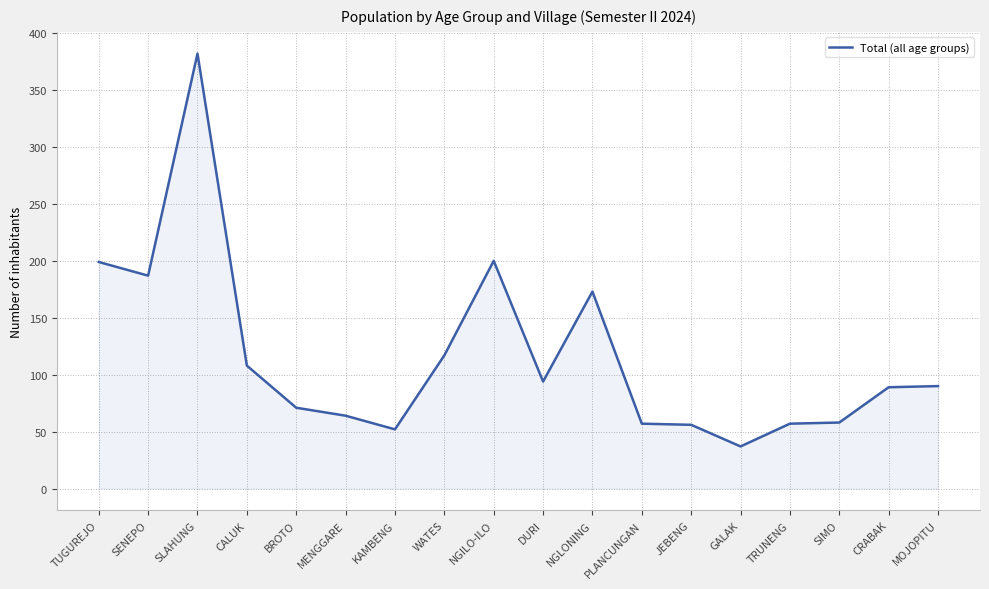

What position from the right is DURI?

9